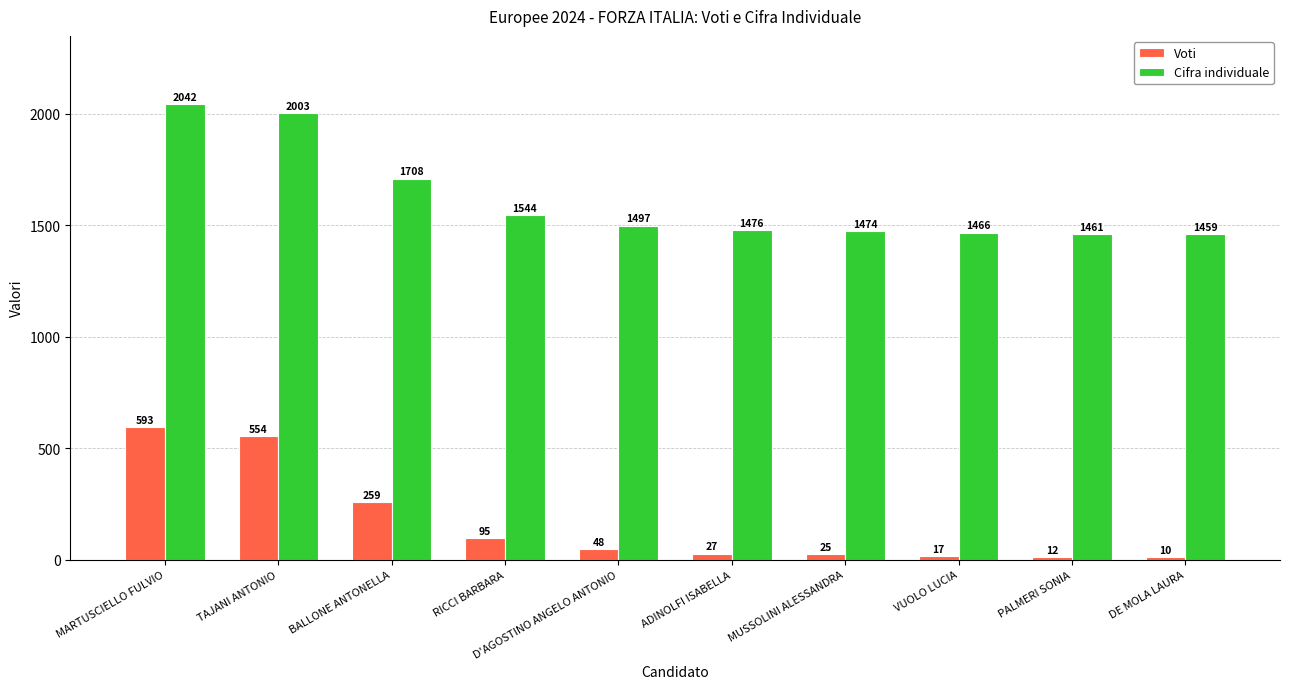

What is the difference between the maximum and second lowest values in the Cifra individuale series?

581